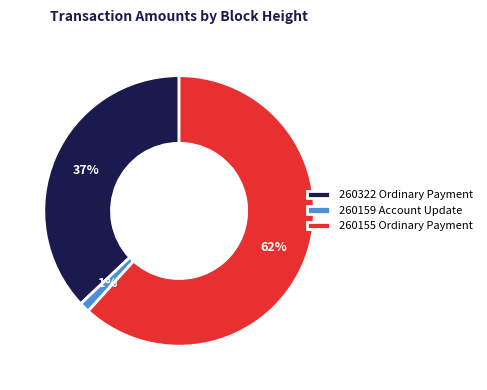

To the nearest percent, what is the combined percentage of 260322 Ordinary Payment and 260159 Account Update?

38%